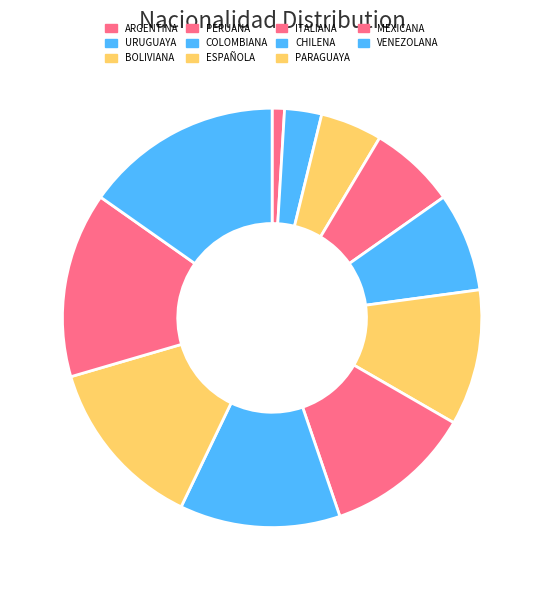

Is it true that BOLIVIANA is 10% of the pie?

False